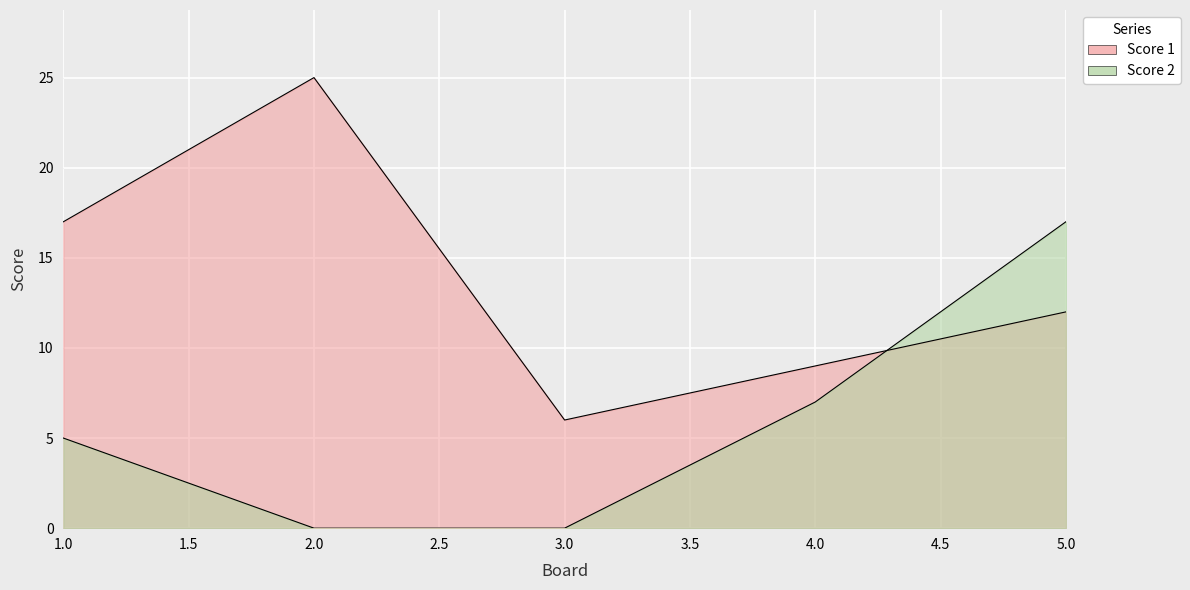

At which category does Score 1 reach its first local peak?

2